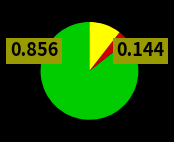

Does any single category account for the majority?

Yes